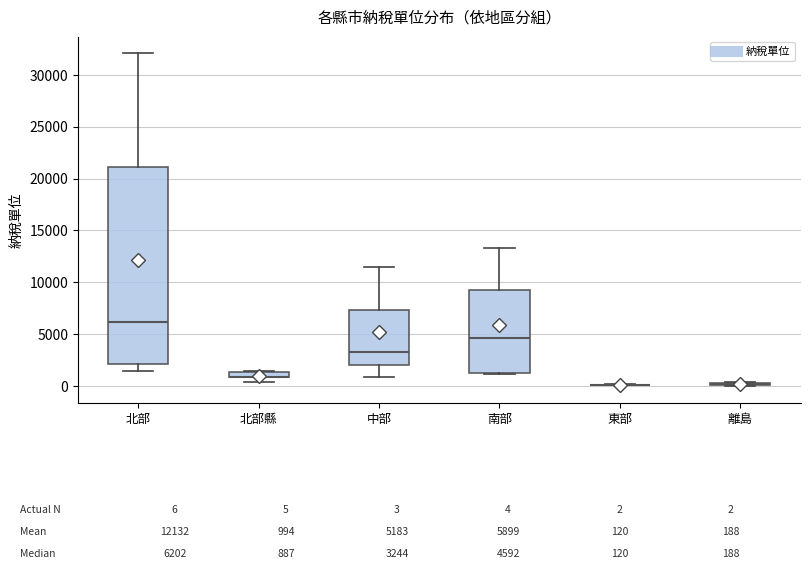

Which box is the tallest, from its lower edge to its upper edge?

北部